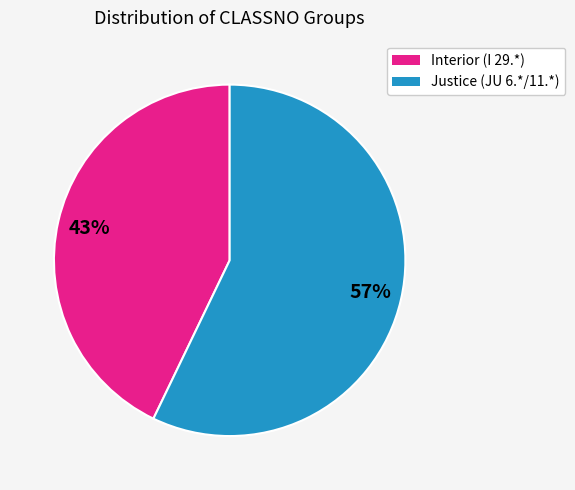

To the nearest percent, what is the average slice percentage?

50%